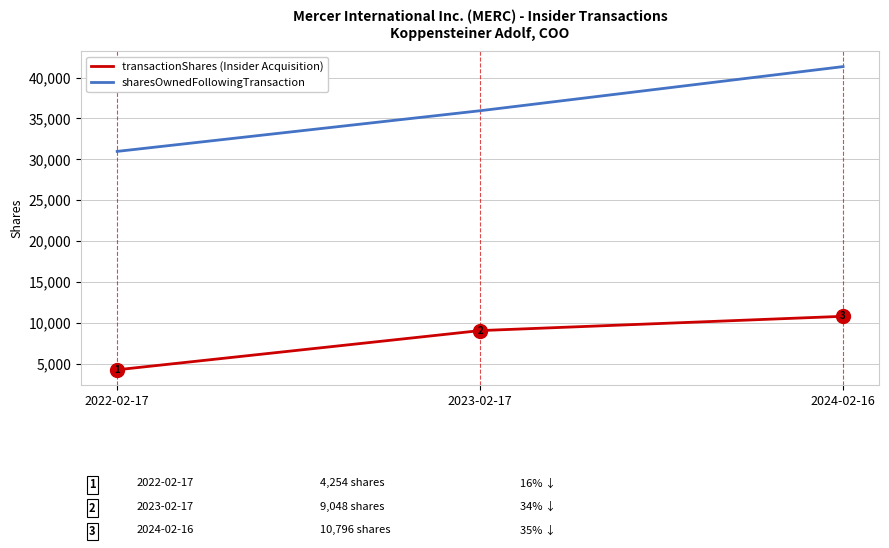

What is the difference between the highest and lowest values at 2023-02-17?

26898